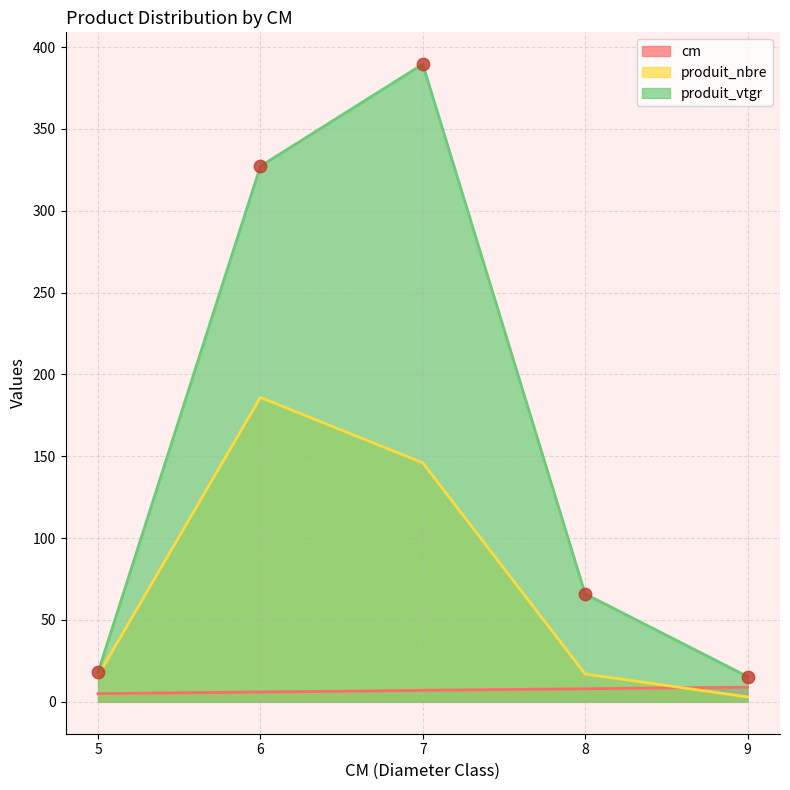

At how many categories does at least one series exceed 147?

2